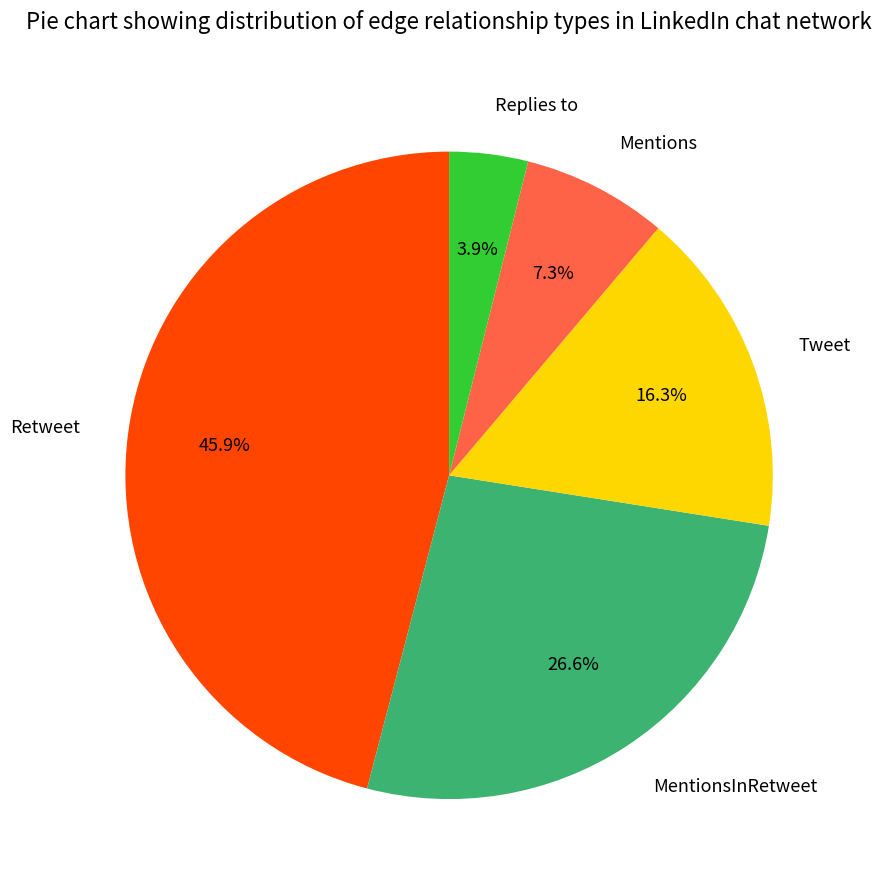

What percentage is the Replies to slice, to the nearest percent?

4%